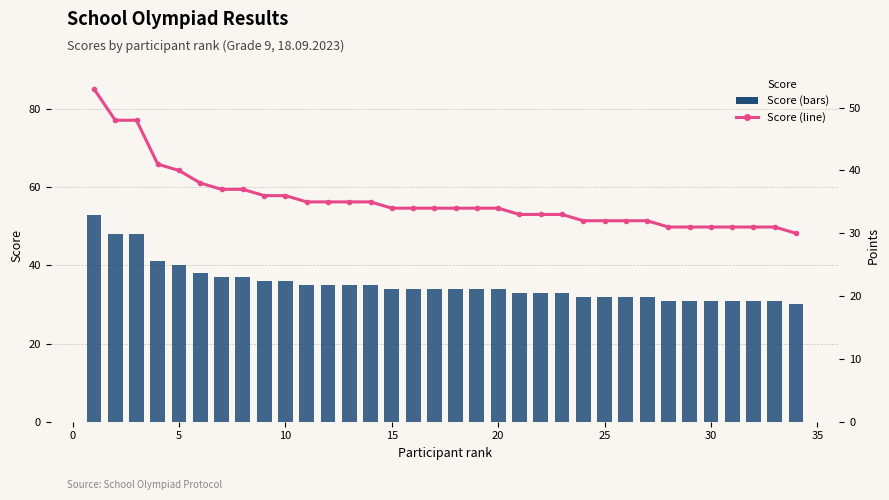

What is the highest value of the Score (line) series?

53